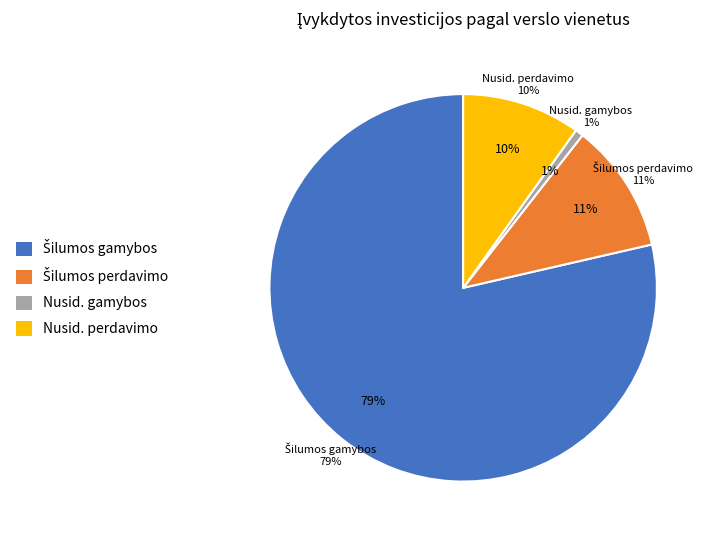

Do Nusidėvėjimas (šilumos perdavimo) and Šilumos gamybos together represent more than half of the pie?

Yes